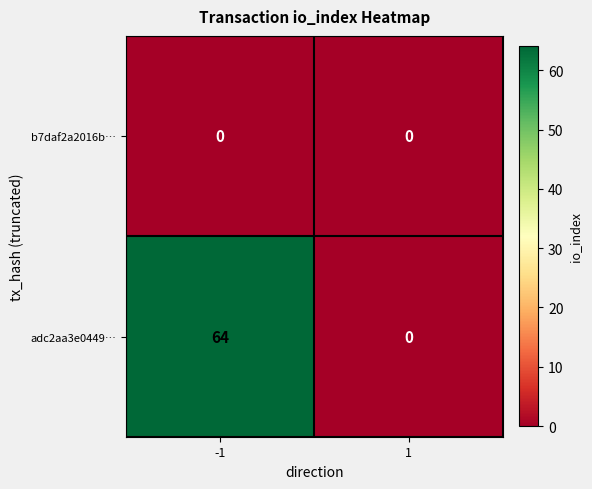

Which series has the largest total across all categories?

adc2aa3e0449…